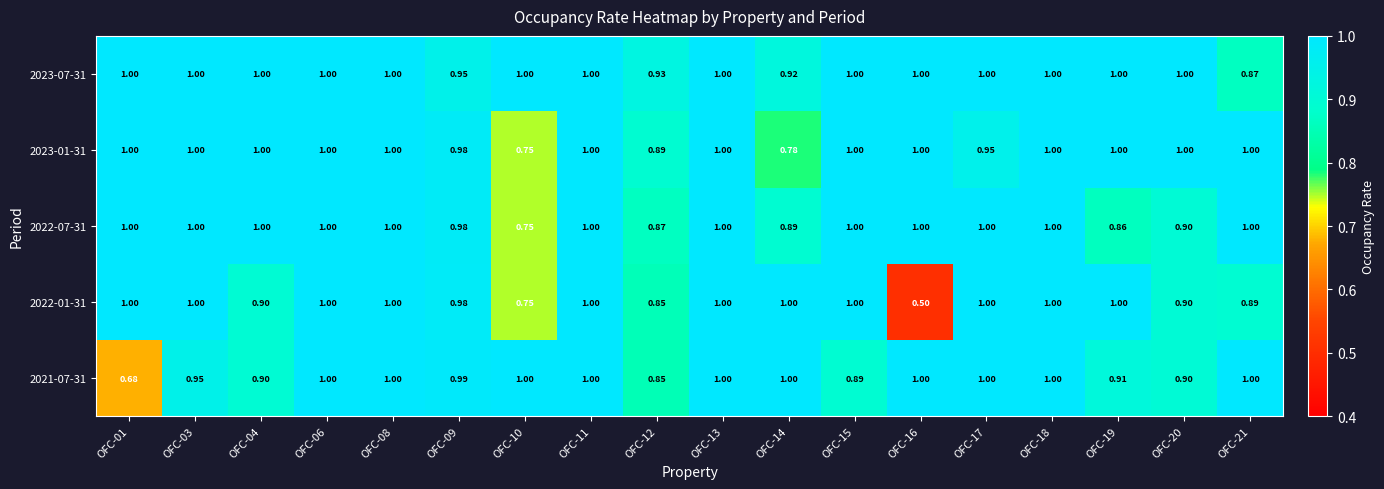

Is the value of 2022-01-31 at OFC-16 greater than the value of 2023-07-31 at OFC-08?

No